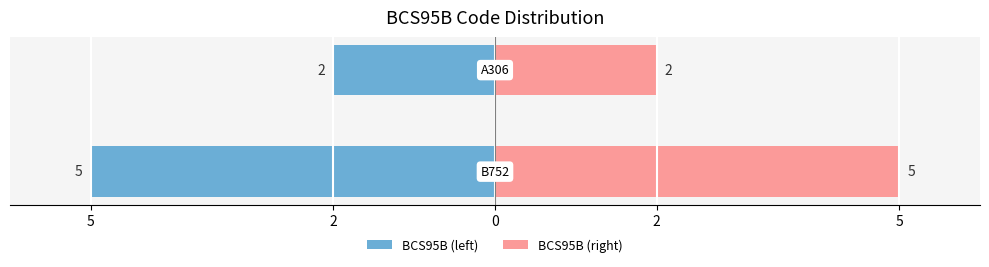

Are the bars horizontal?

Yes